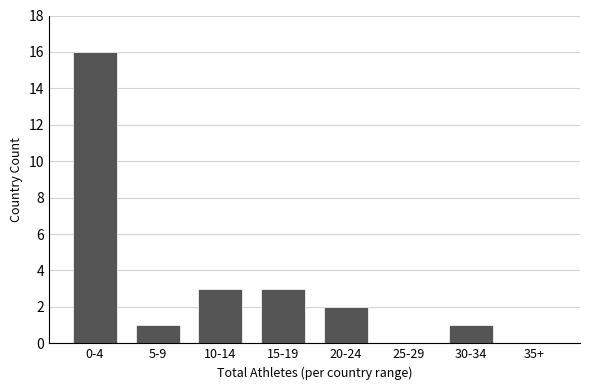

Reading left to right, what are all the values shown in this chart?

0-4=16	5-9=1	10-14=3	15-19=3	20-24=2	25-29=0	30-34=1	35+=0